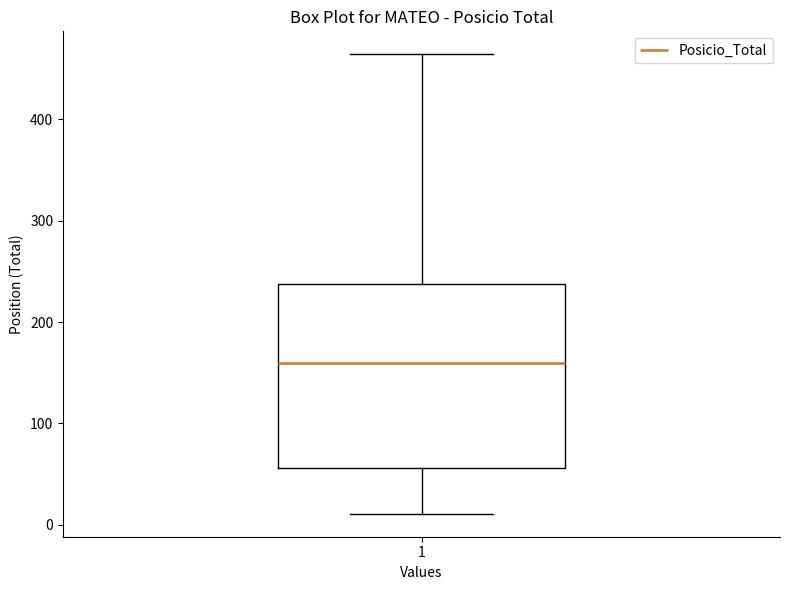

Transcribe this box plot: give where the median line is, the range the box spans, and where the two whiskers end, as read against the y-axis. The values are not printed on the chart, so give them approximately, as read against the axis.

median 160, box 60 to 240, whiskers 10 to 460